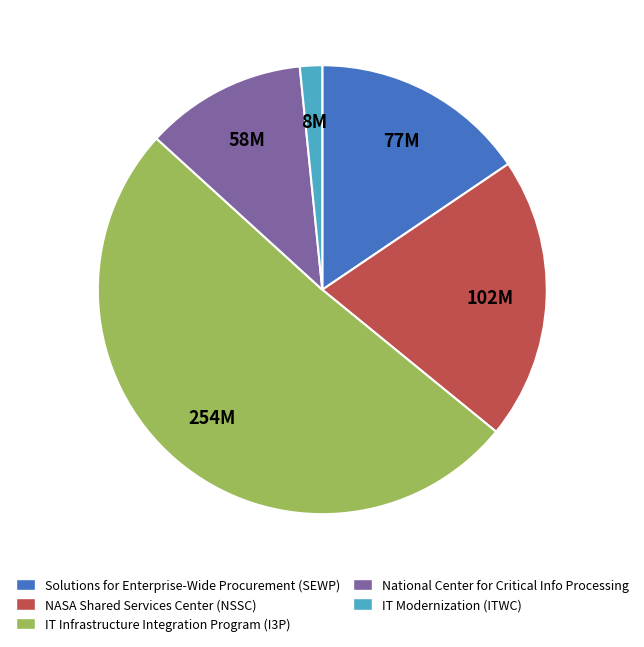

True or false: NASA Shared Services Center (NSSC) accounts for 20% of the total.

True